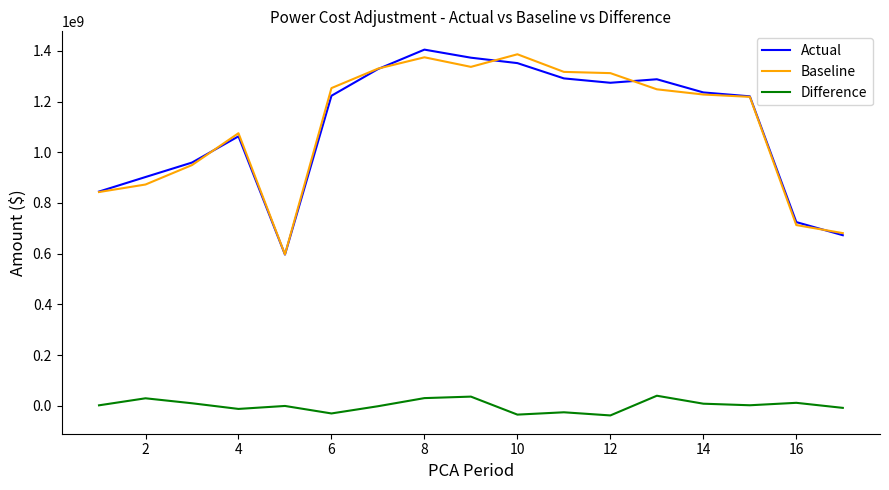

Which series has the widest spread of values?

Actual